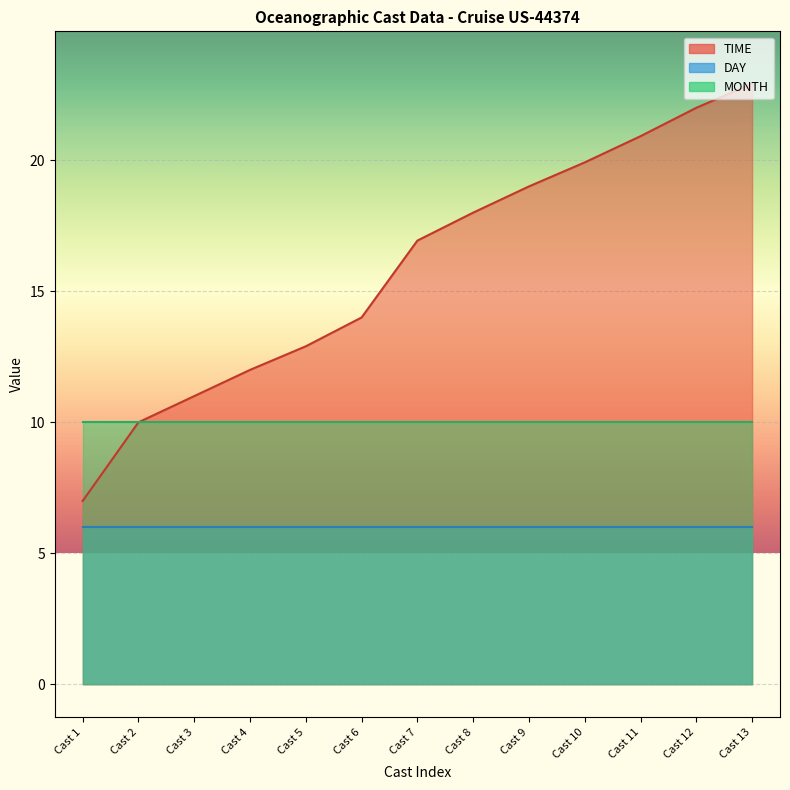

True or false: DAY has a value of 3.5 at Cast 12.

False